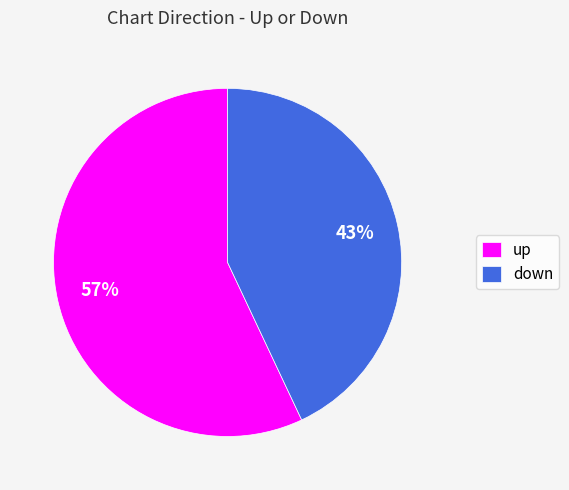

Which slice is the largest?

up